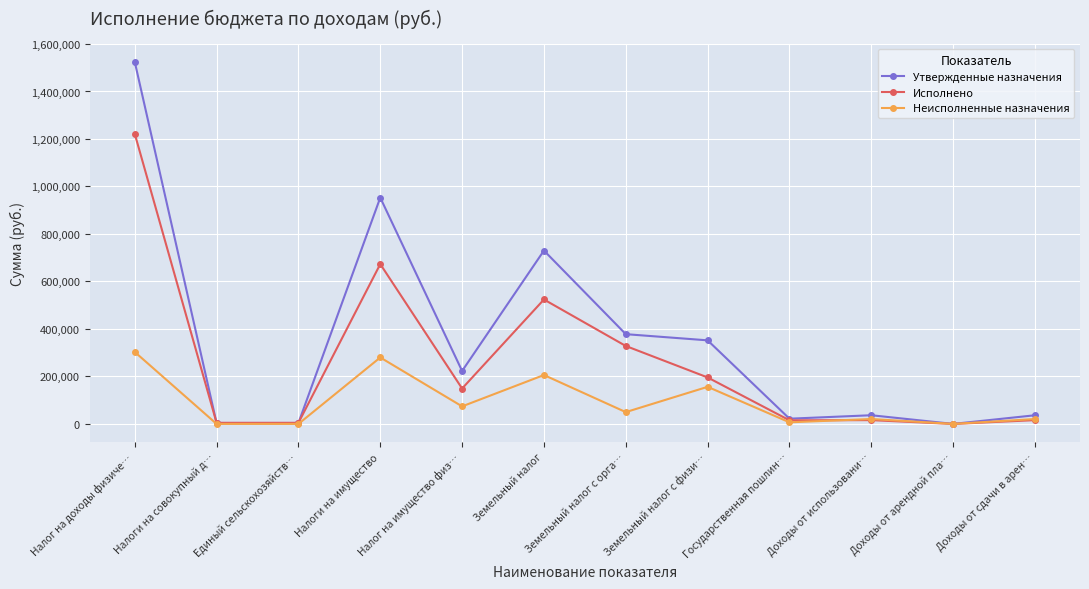

What is the average value of the Утвержденные назначения series?

355350.0